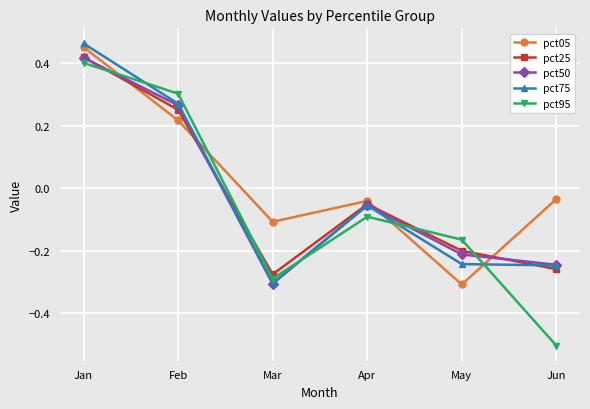

How many interior local peaks does the pct75 series have?

1